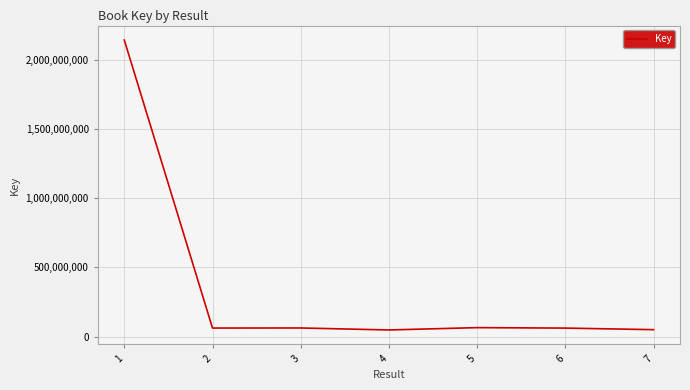

What is the sum of all values?

2485196949